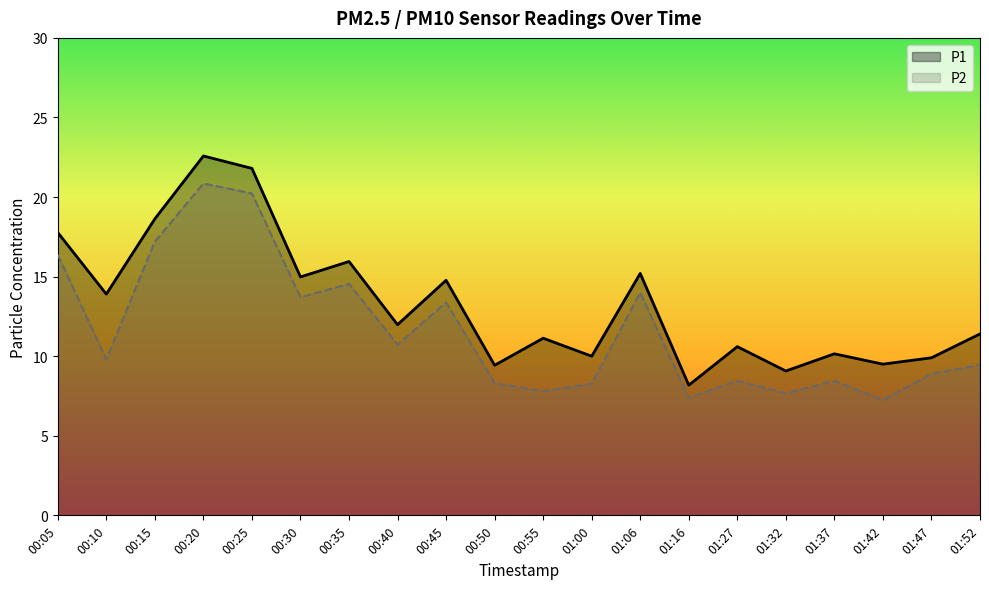

At which category does P2 reach its first local peak?

00:20